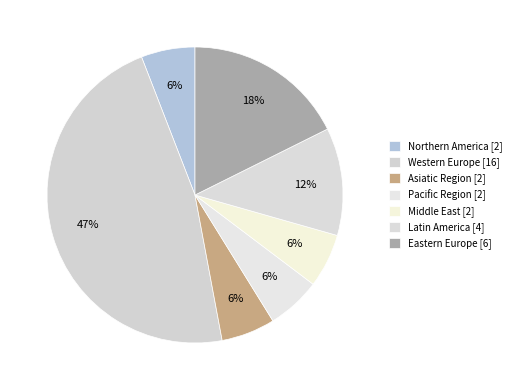

How many segments does this pie chart have?

7